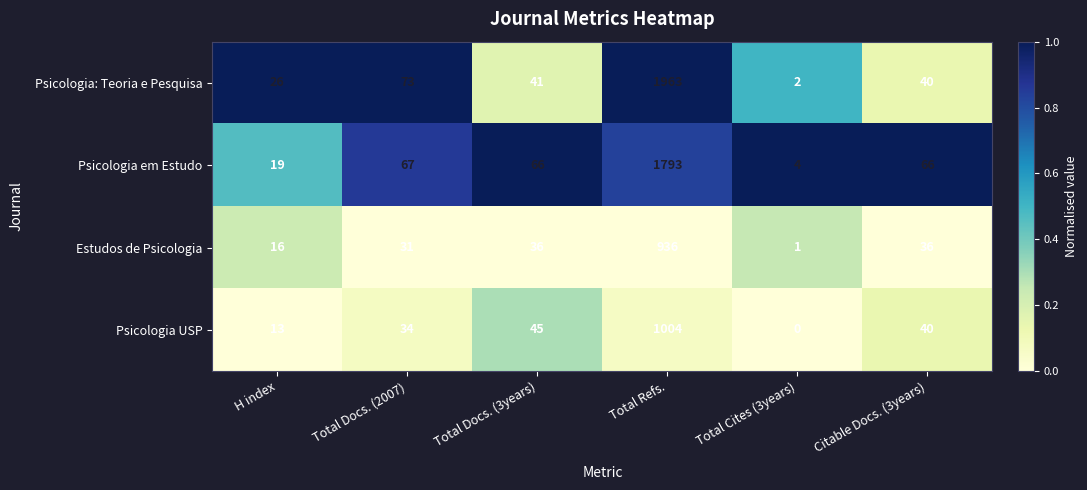

What is the difference between the maximum and minimum values in the Psicologia USP series?

1004